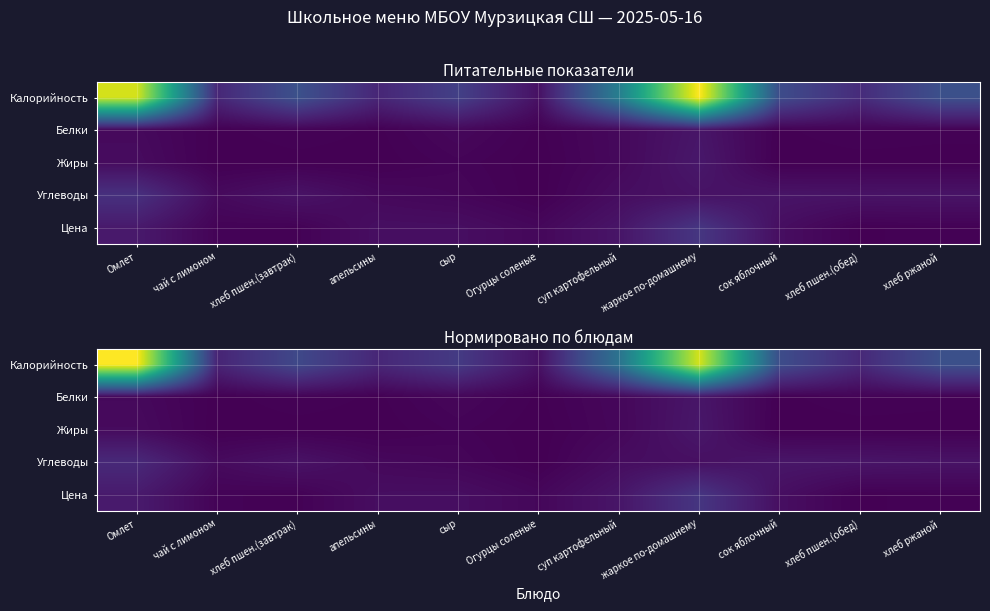

What is the total value across all series at хлеб ржаной?

122.2